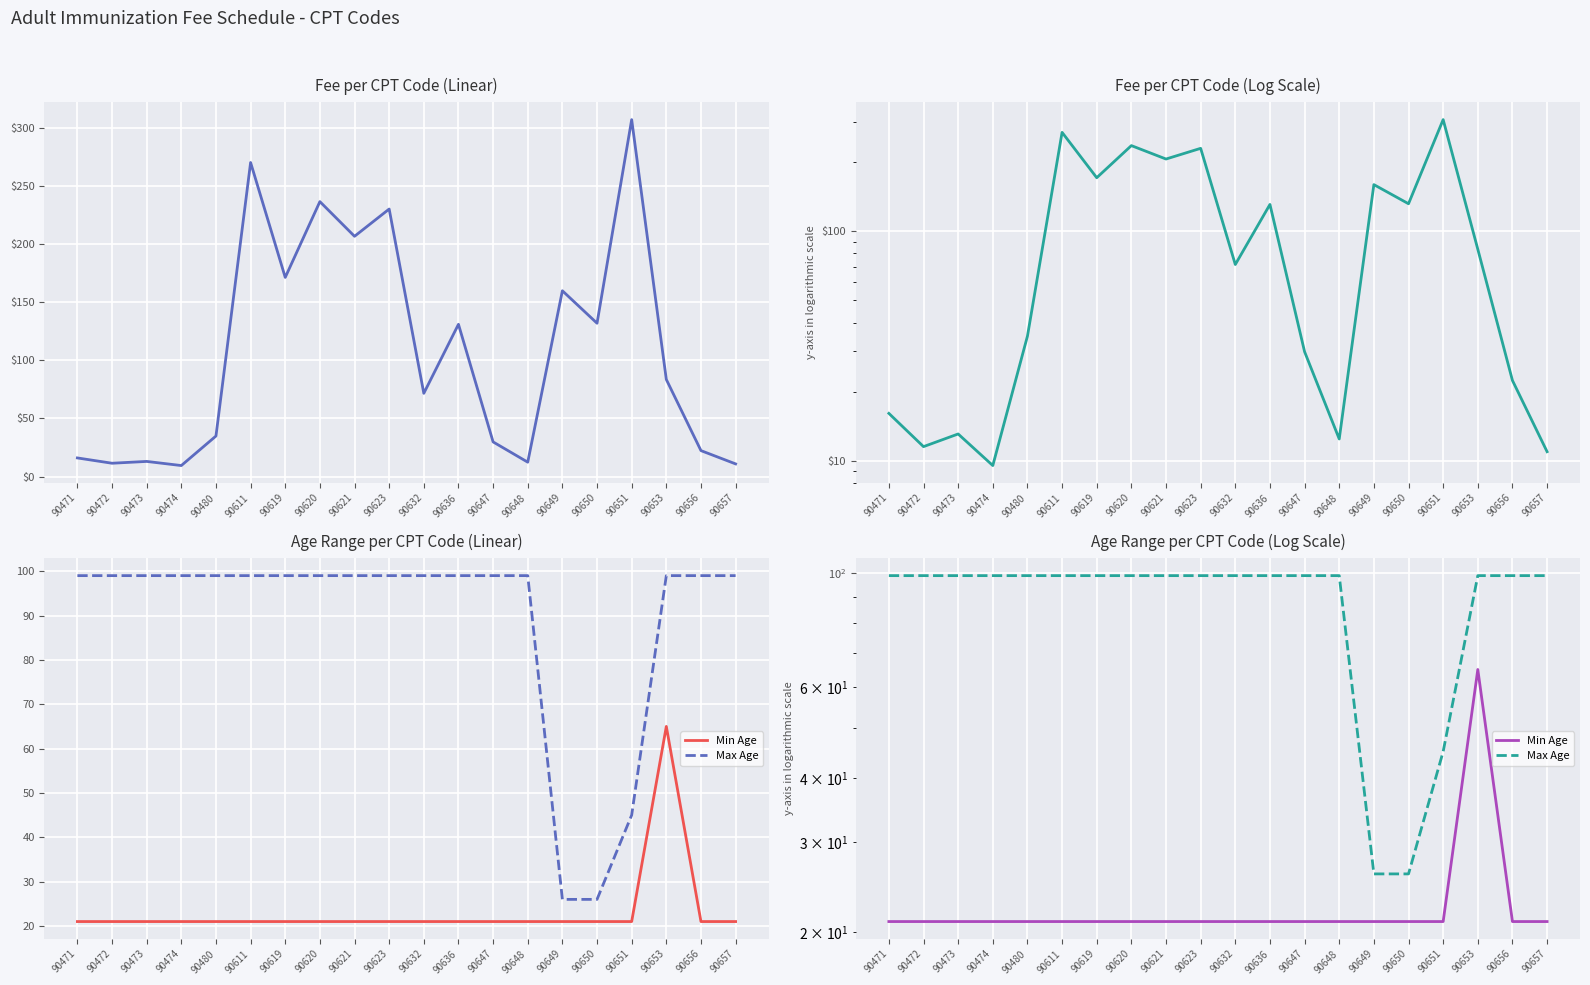

After their last crossing, which series has the higher values: Max Age or Fee?

Max Age